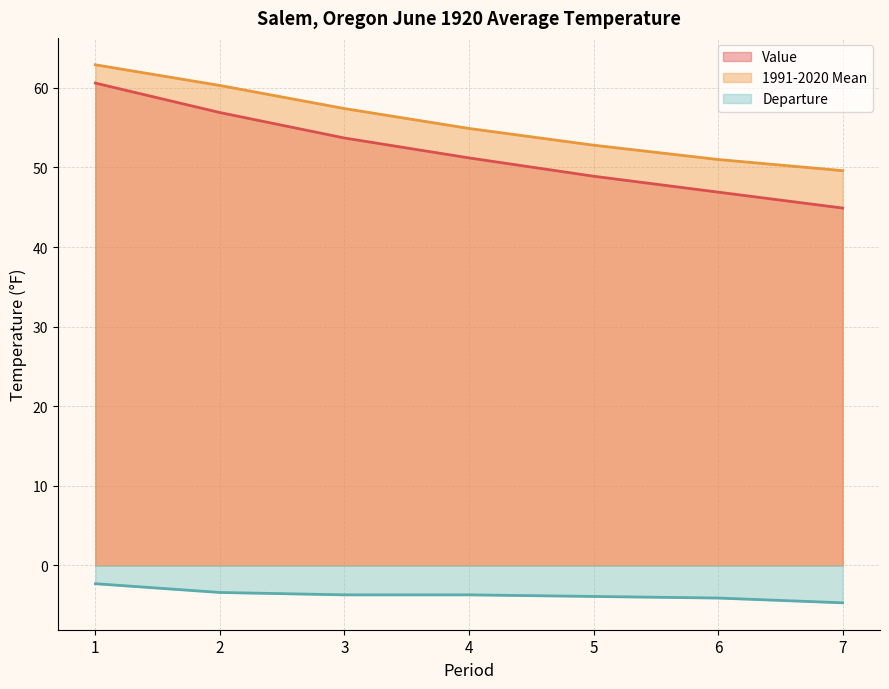

Which label corresponds to the smallest value in the chart?

7